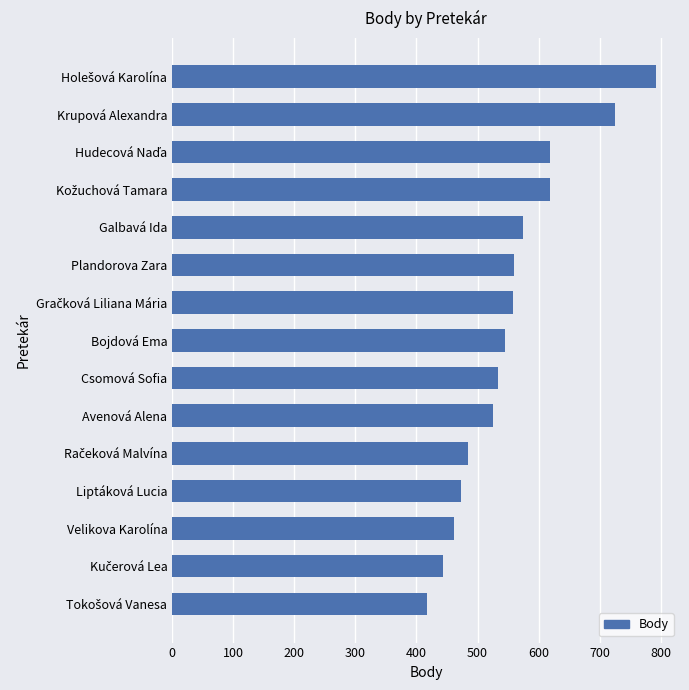

Is it true that the value at Krupová Alexandra is 328?

False